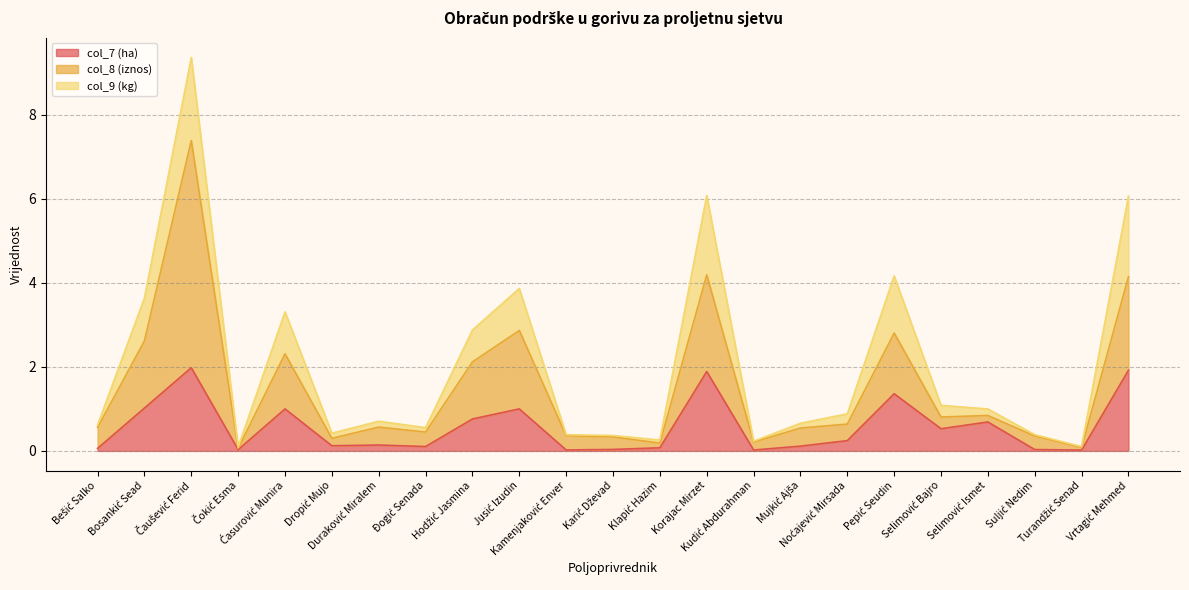

What are all the series names shown in the legend?

col_7 (ha), col_8 (iznos), col_9 (kg)